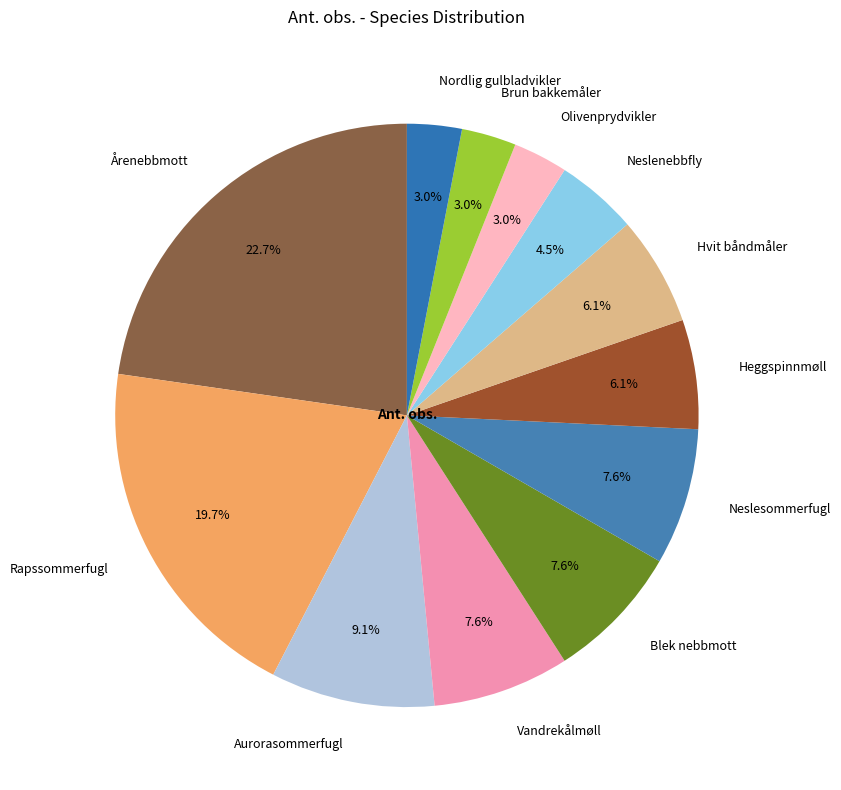

Count the number of slices in the pie.

12